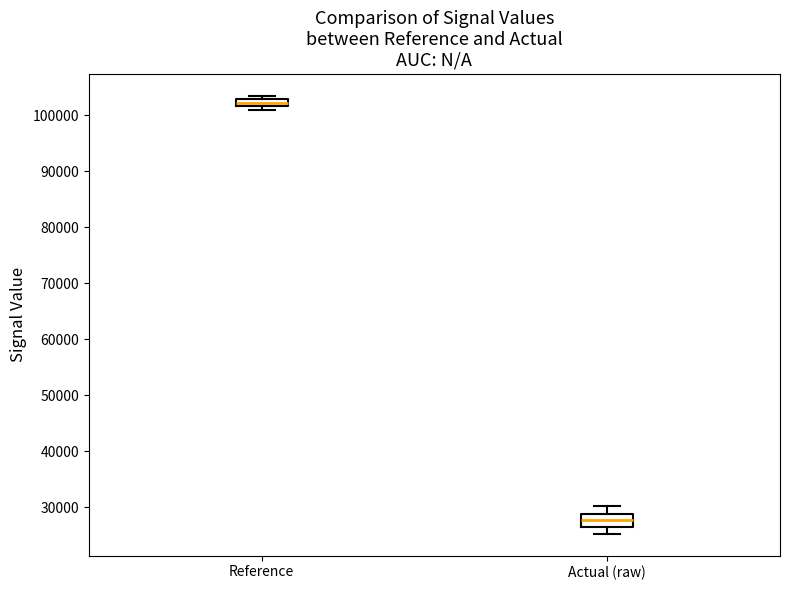

Comparing the boxes themselves (not the whiskers), which one is the tallest?

Actual (raw)